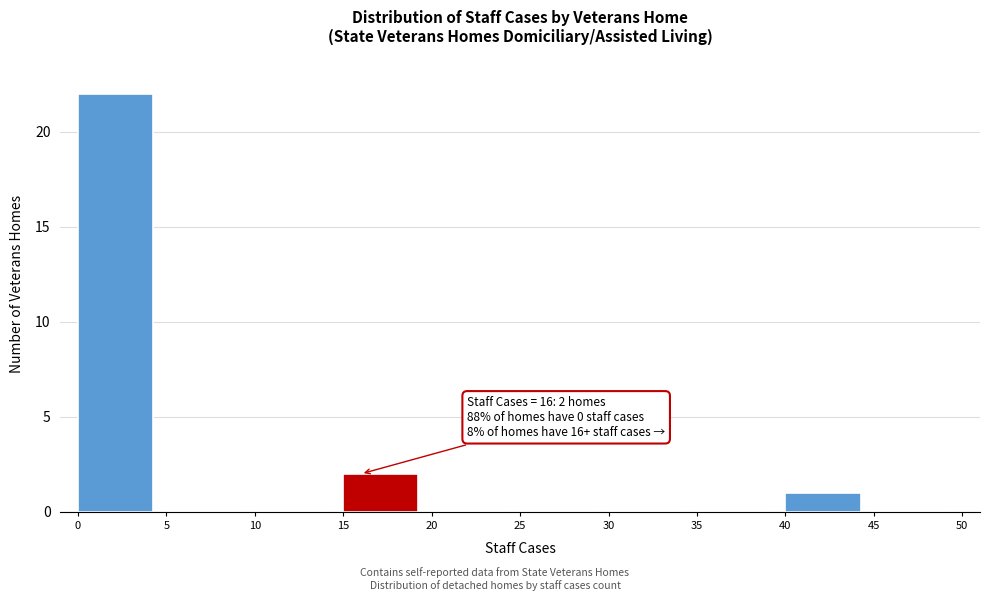

Over which range of the x-axis is the bar tallest?

0 to 5